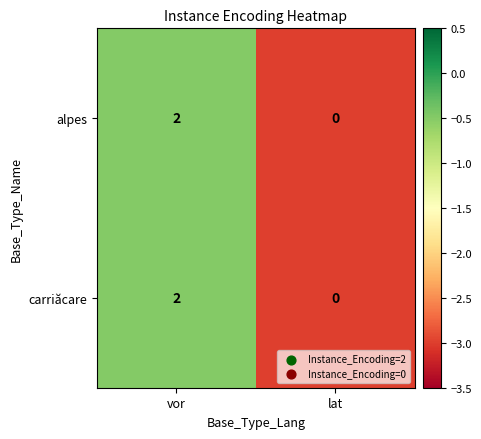

True or false: carriăcare has a value of 1 at vor.

False